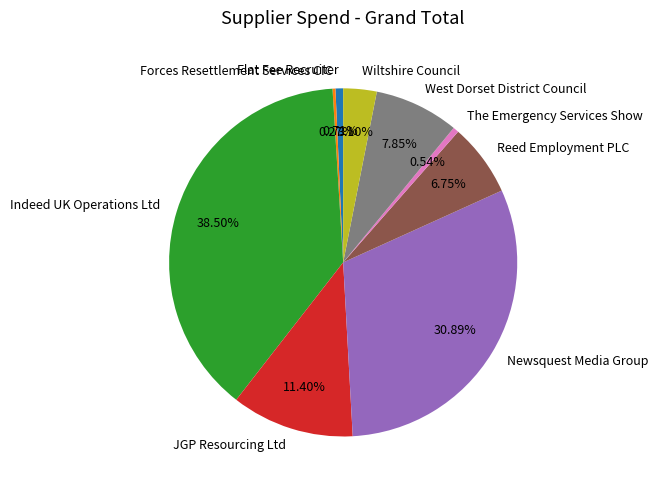

What percentage is NOT represented by The Emergency Services Show?

99.5%